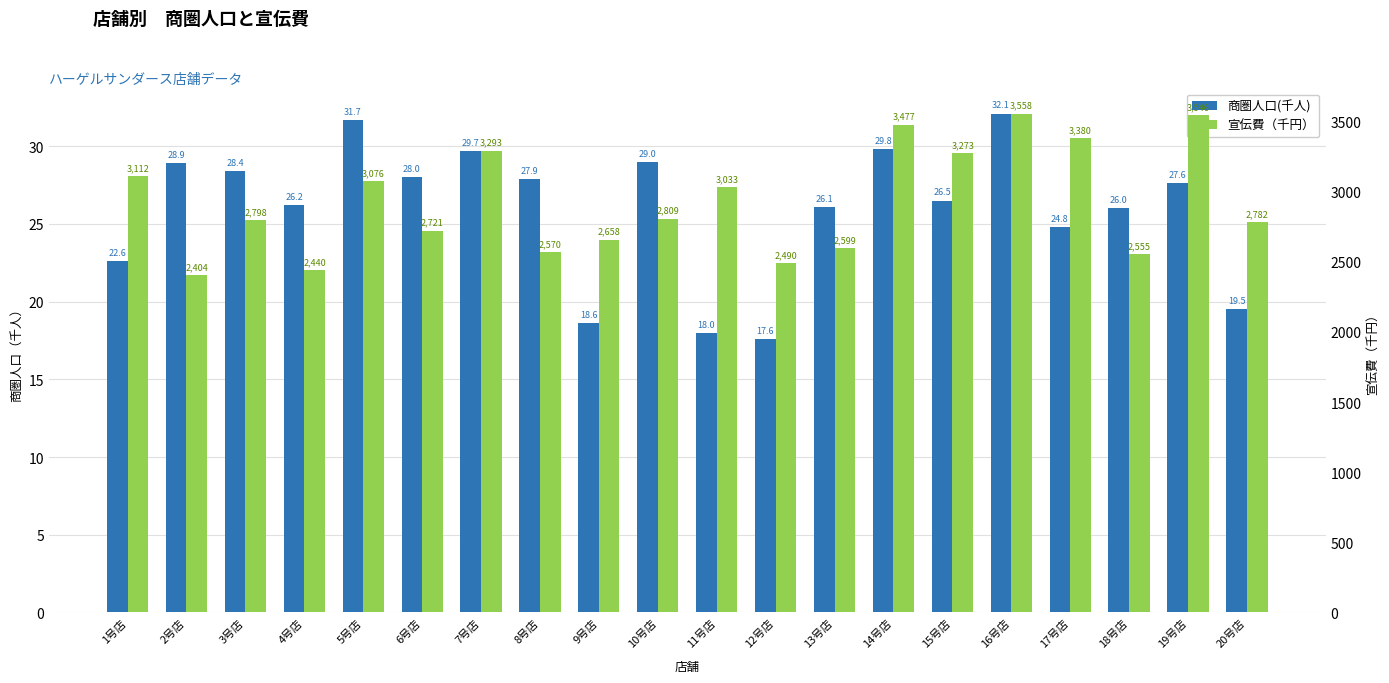

At which label does 宣伝費（千円） first exceed 2809?

1号店